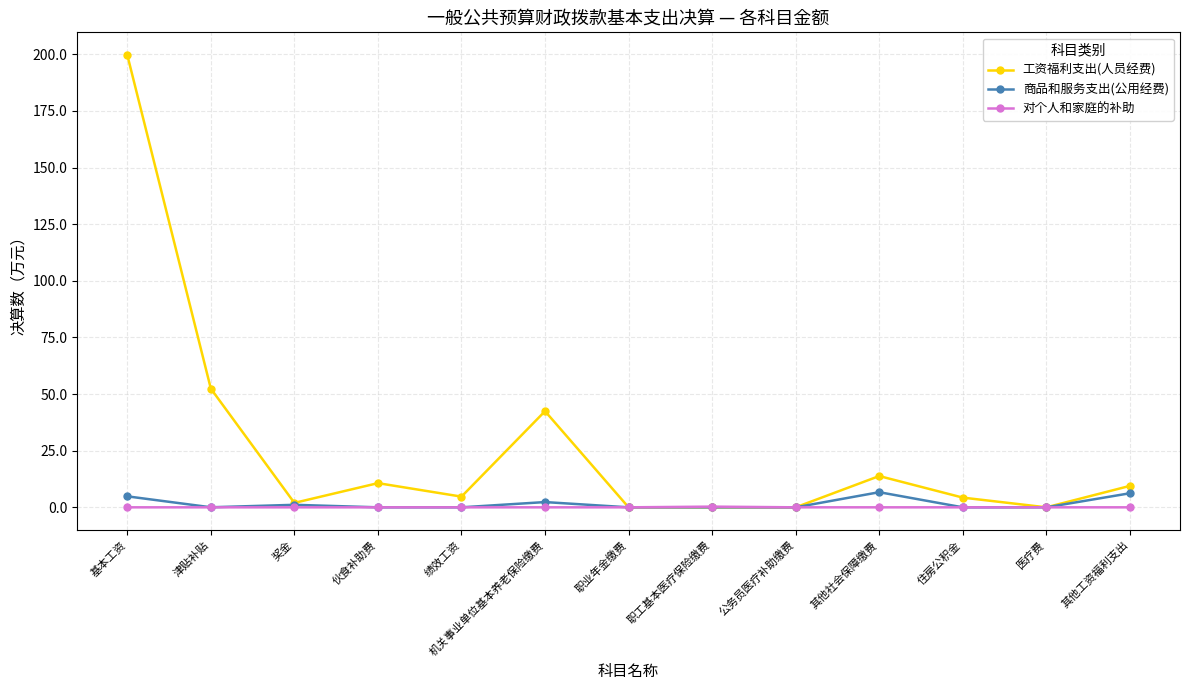

What is the label of the 5th point from the right?

公务员医疗补助缴费